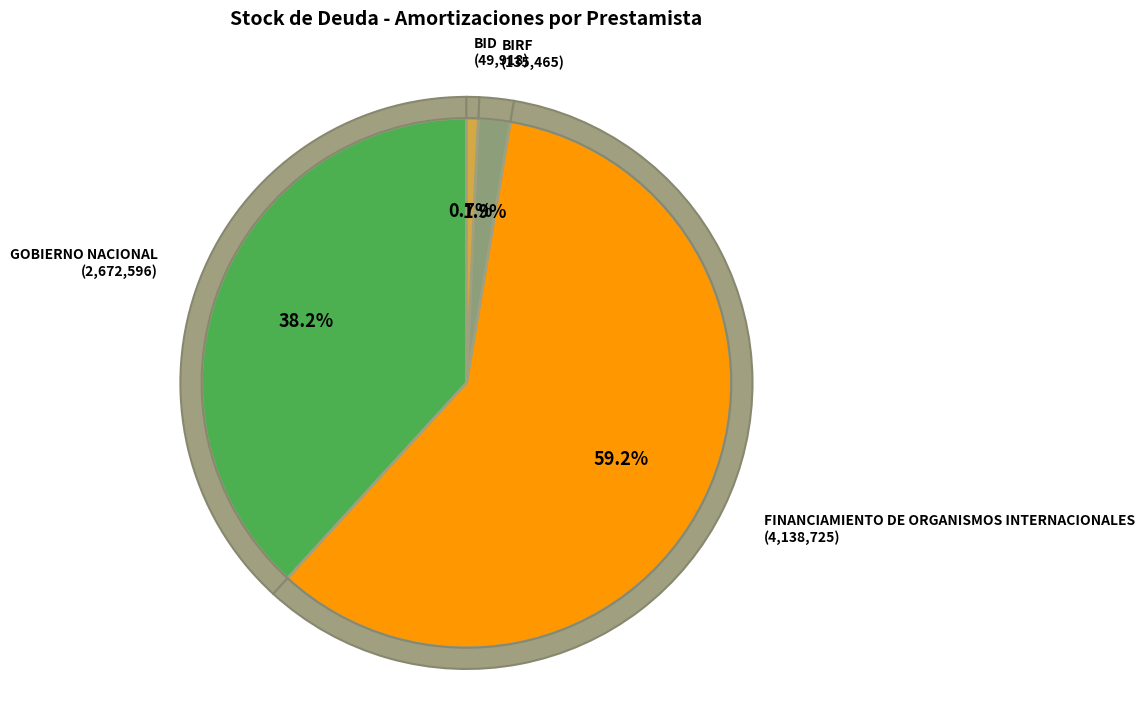

What is the total percentage of FINANCIAMIENTO DE ORGANISMOS INTERNACIONALES and BIRF?

61.1%